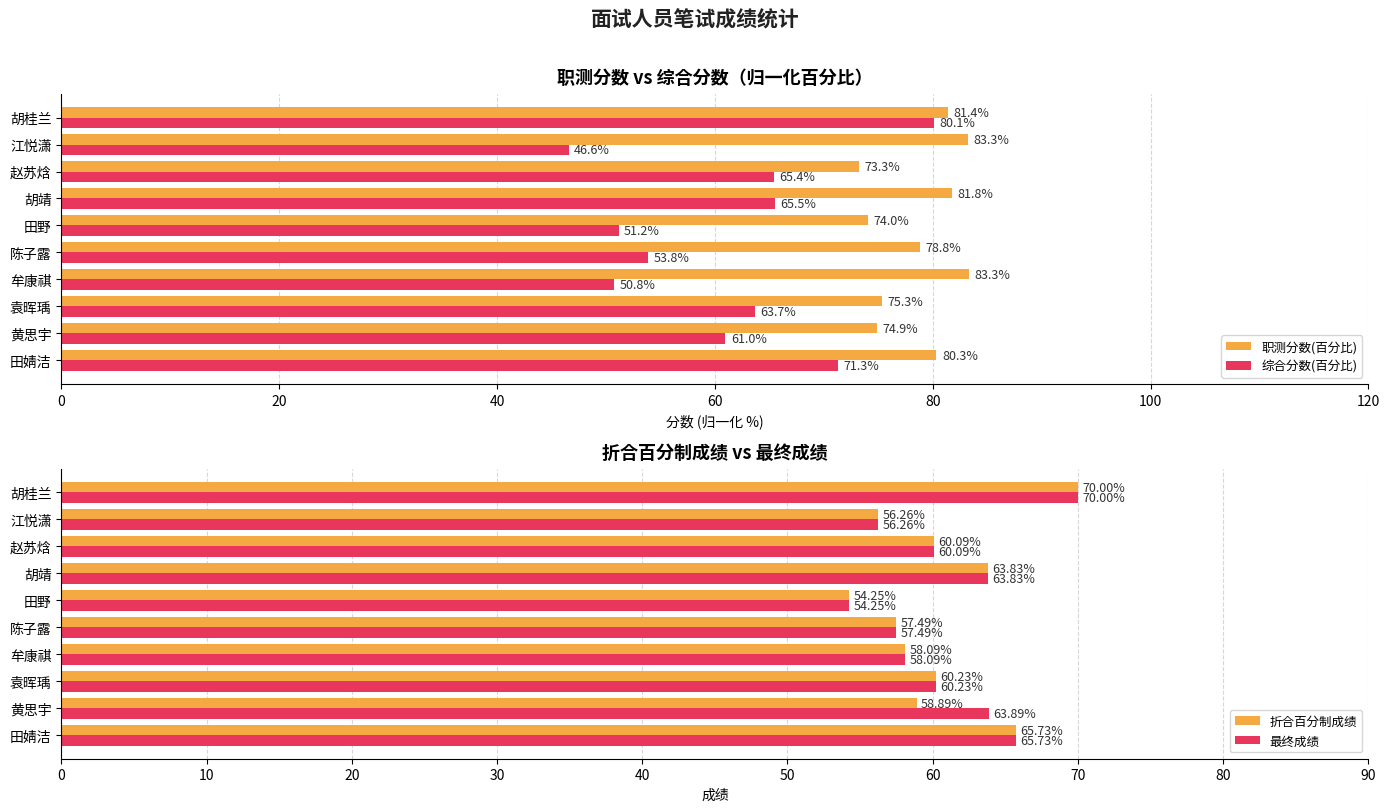

True or false: 职测分数(百分比) has a value of 74.9 at 黄思宇.

True